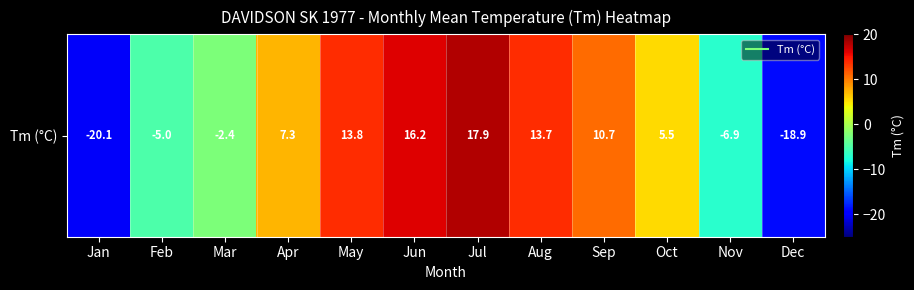

The chart shows a value of -8.6 at Feb. True or false?

False